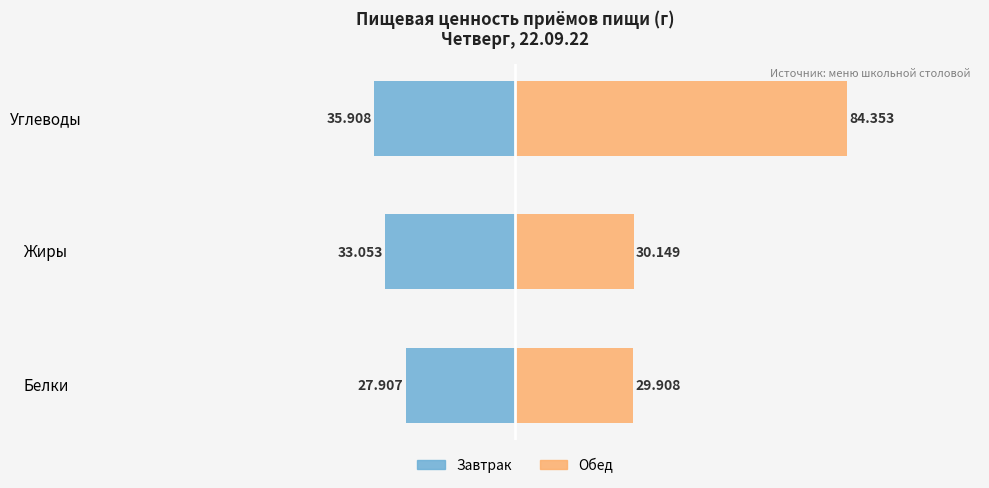

What is the difference between the highest and lowest values at Белки?

57.8